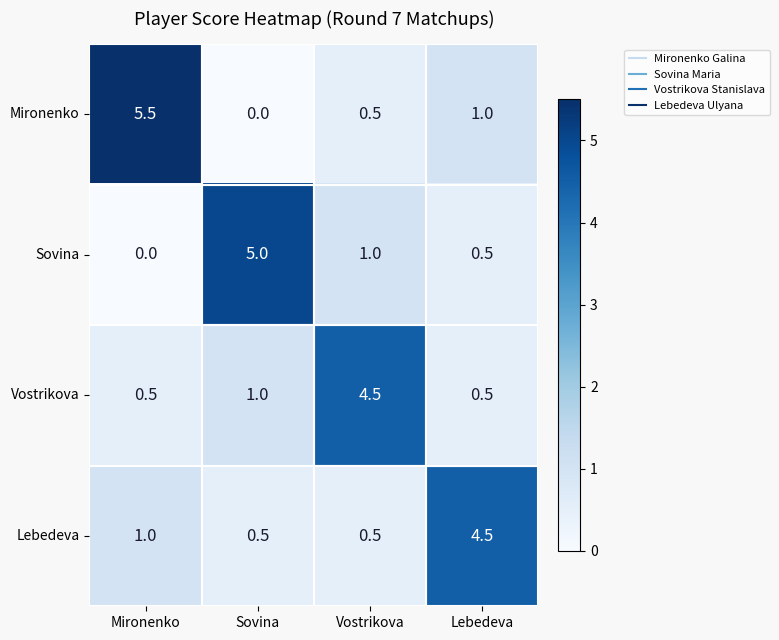

True or false: Lebedeva has a value of 4.5 at Lebedeva.

True